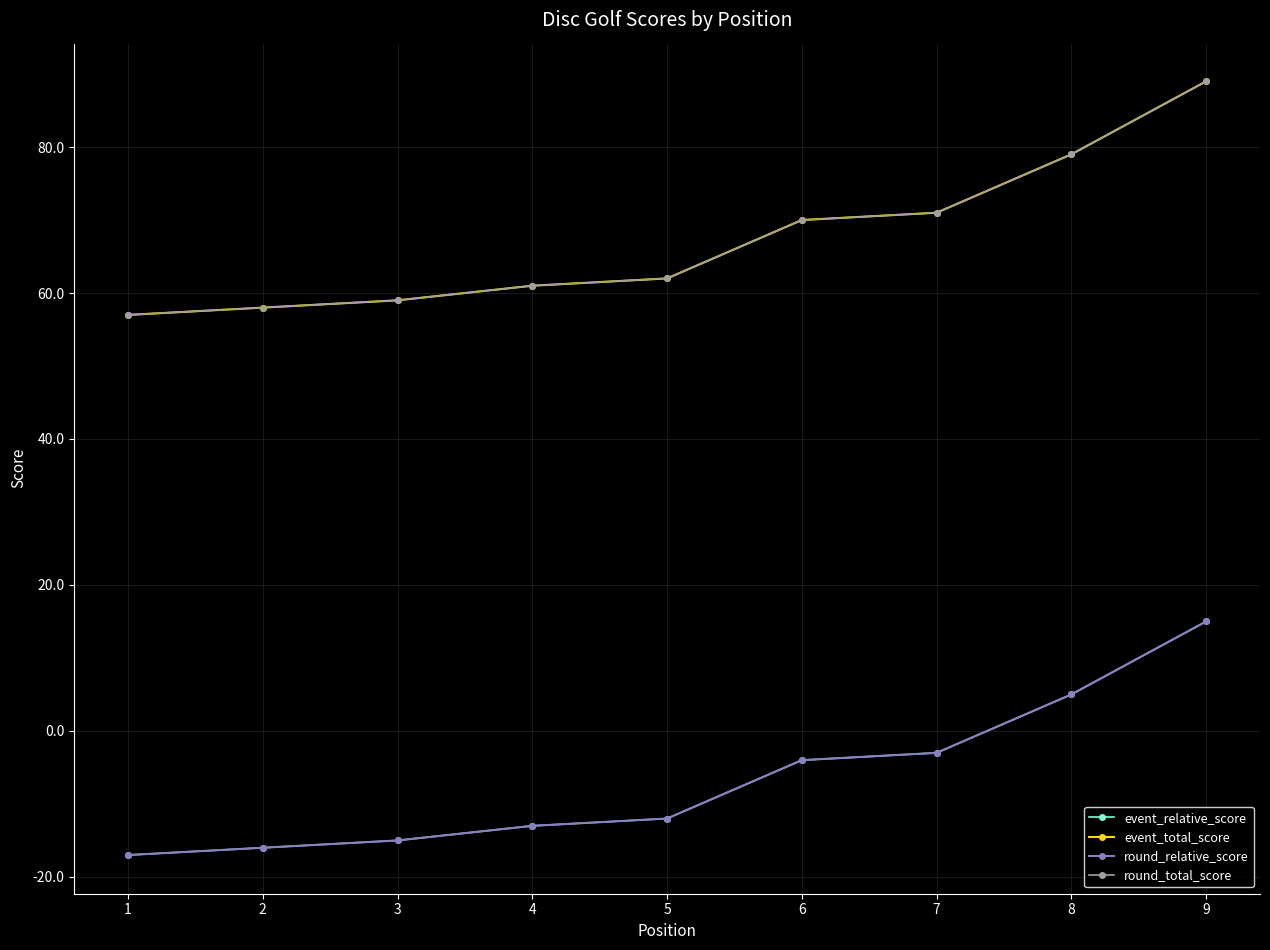

Does the chart display data point markers on the line(s)?

Yes